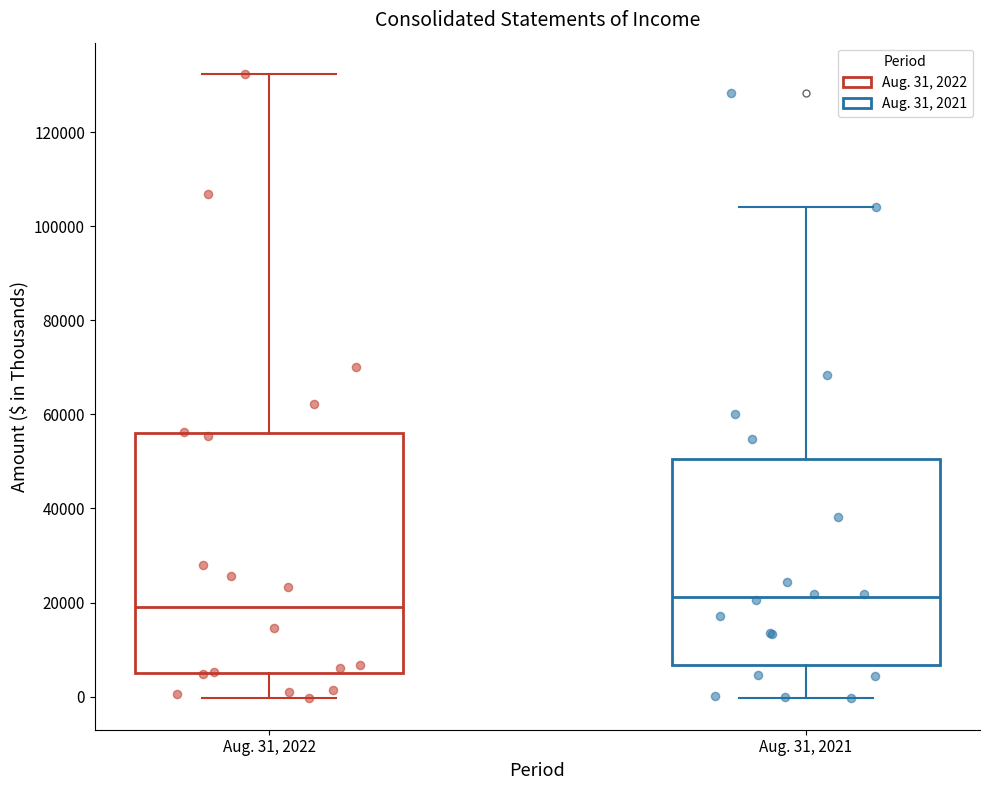

Comparing the boxes themselves (not the whiskers), which one is the tallest?

Aug. 31, 2022